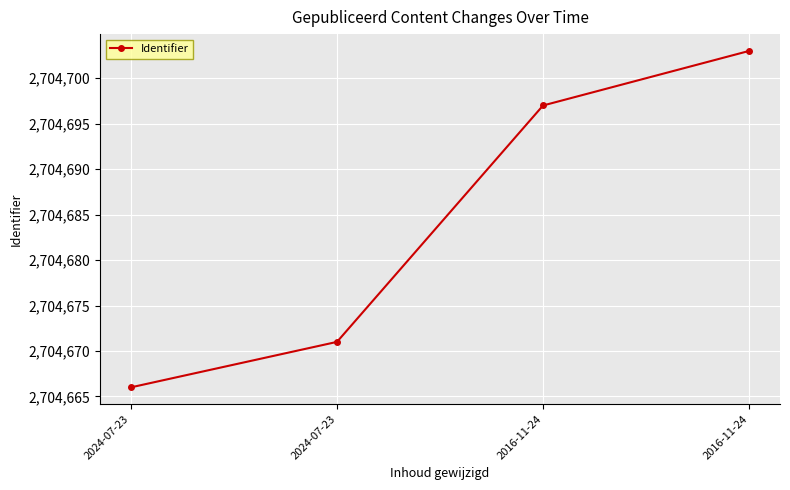

List the labels in order of value, smallest first.

2024-07-23, 2024-07-23, 2016-11-24, 2016-11-24